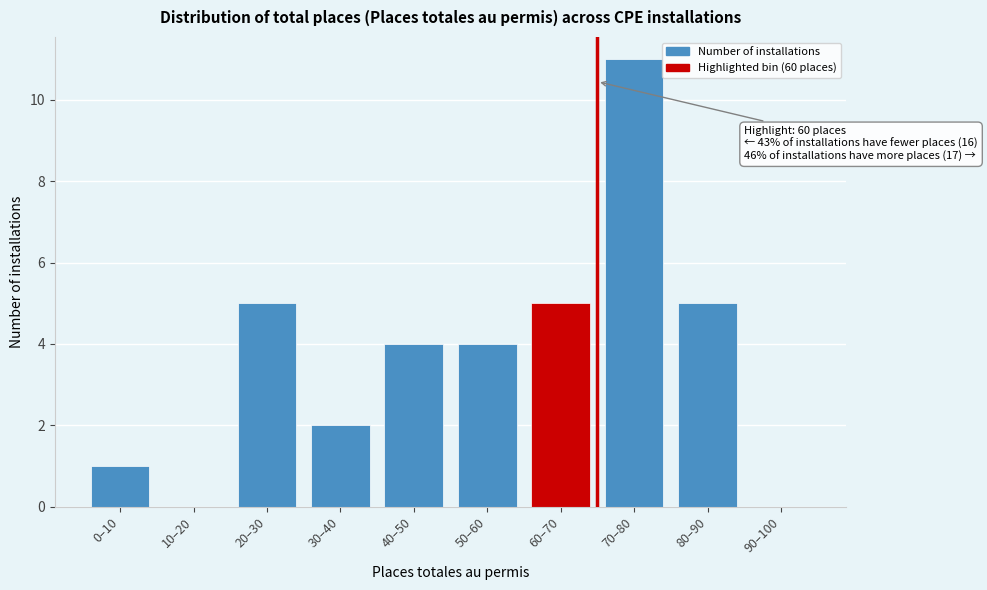

Reading right to left, list all the values displayed in this chart.

90–100=0	80–90=5	70–80=11	60–70=5	50–60=4	40–50=4	30–40=2	20–30=5	10–20=0	0–10=1